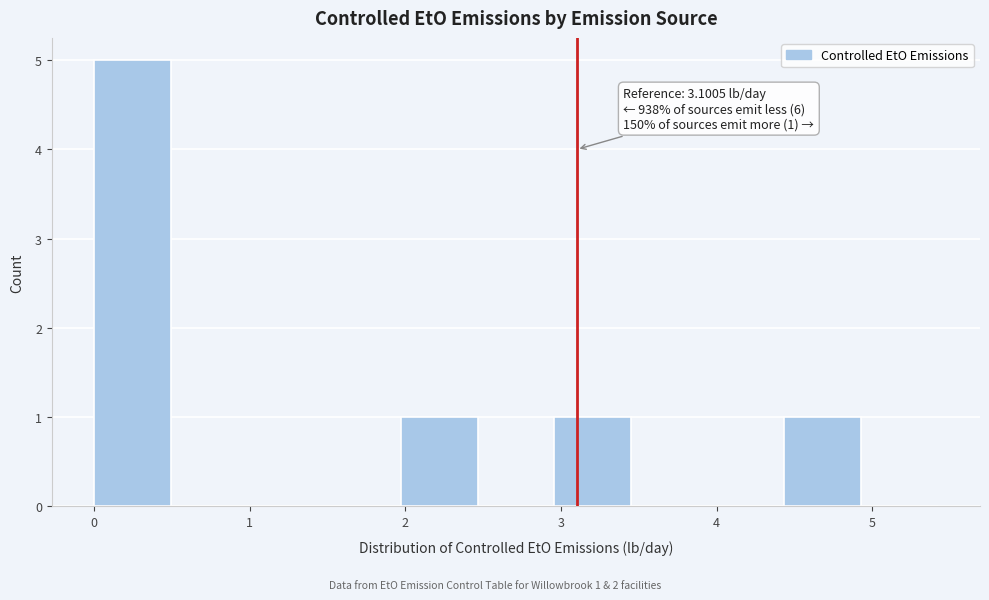

Which range on the x-axis has the tallest bar?

0.0 to 0.5